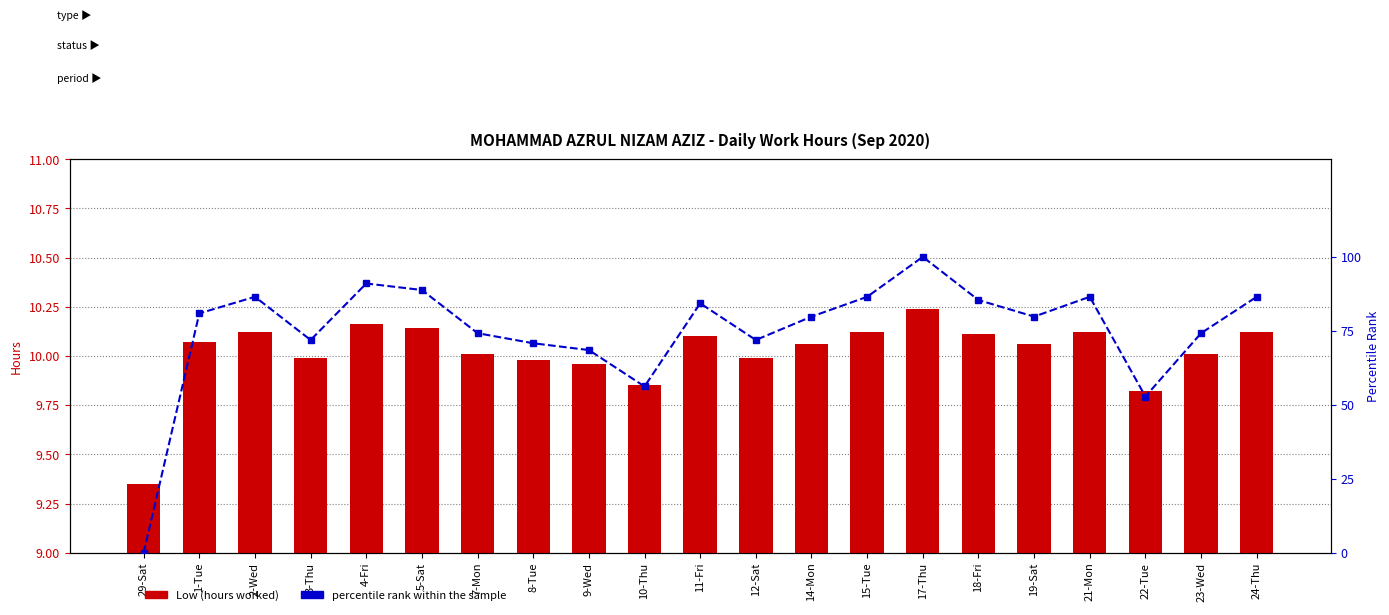

Reading left to right, list all the values displayed in this chart.

Low (hours): 9.3	10.1	10.1	10.0	10.2	10.1	10.0	10.0	10.0	9.8	10.1	10.0	10.1	10.1	10.2	10.1	10.1	10.1	9.8	10.0	10.1
percentile rank within the sample: 0.0	80.9	86.5	71.9	91.0	88.8	74.2	70.8	68.5	56.2	84.3	71.9	79.8	86.5	100.0	85.4	79.8	86.5	52.8	74.2	86.5